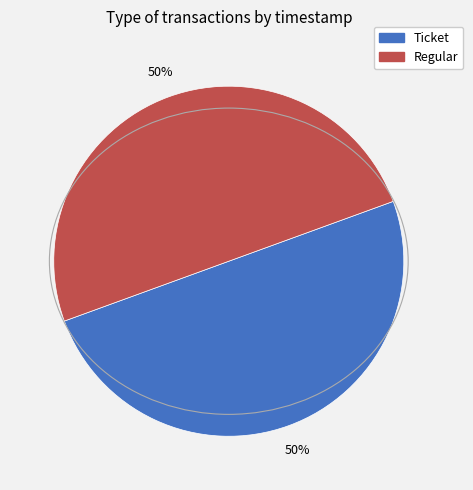

How many segments does this pie chart have?

2